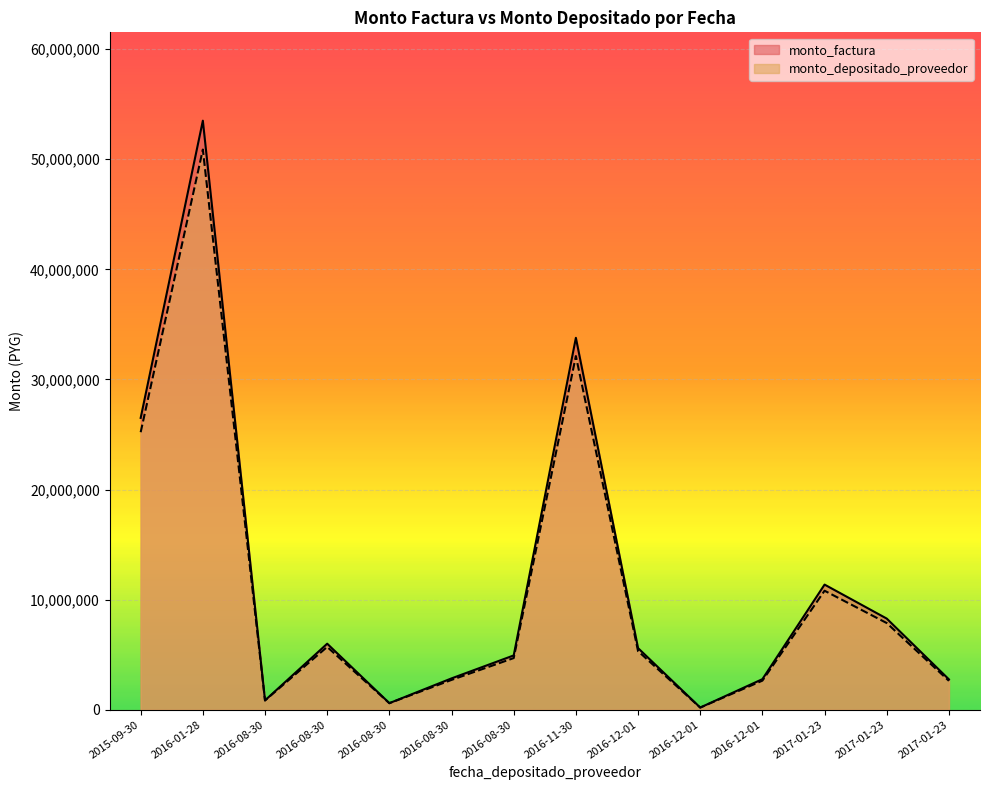

True or false: monto_factura and monto_depositado_proveedor intersect in this chart.

False